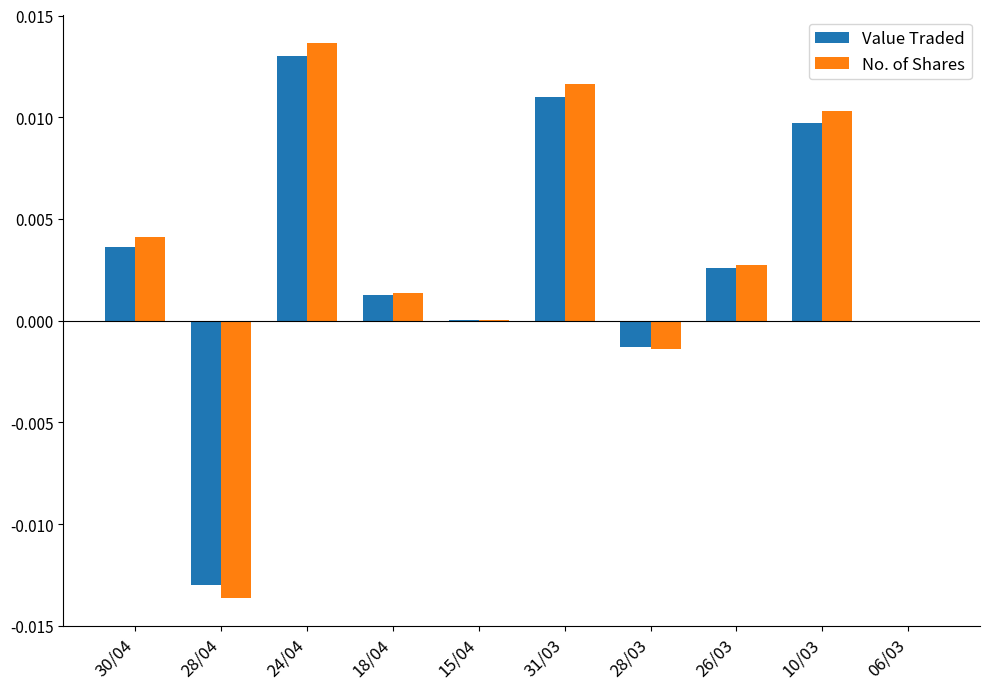

What are all the series names shown in the legend?

Value Traded, No. of Shares